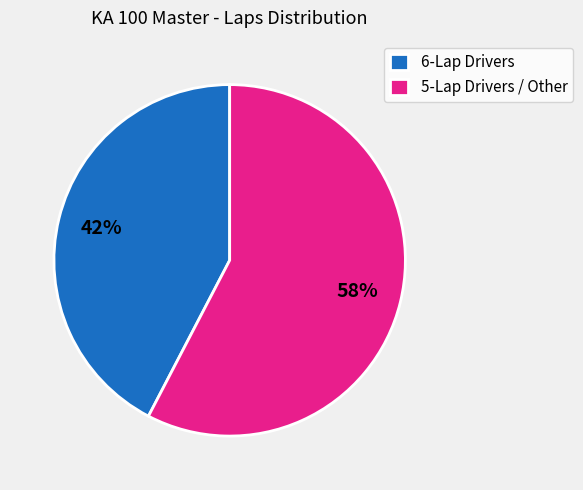

Rank the categories by value from highest to lowest.

5-Lap Drivers / Other, 6-Lap Drivers